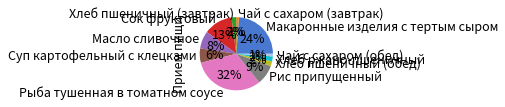

What is the ratio of the value at Масло сливочное to the value at Рис припущенный?

0.9